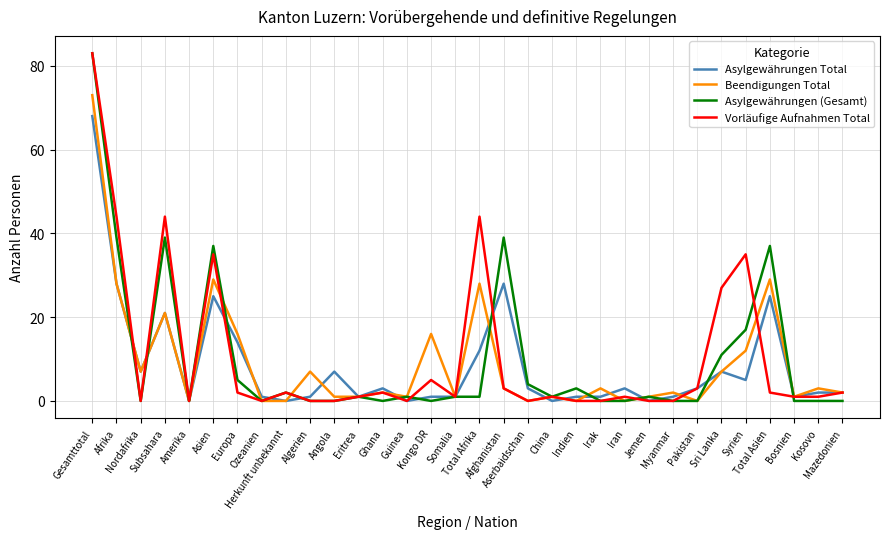

The value of Beendigungen Total at Total Afrika is 28. True or false?

True